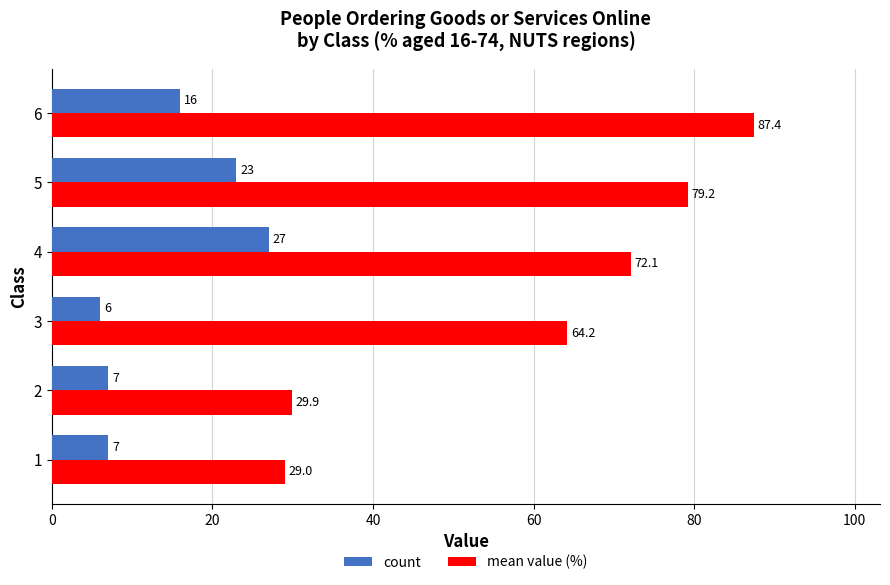

Is the value of mean value (%) at 2 greater than the value of count at 4?

Yes